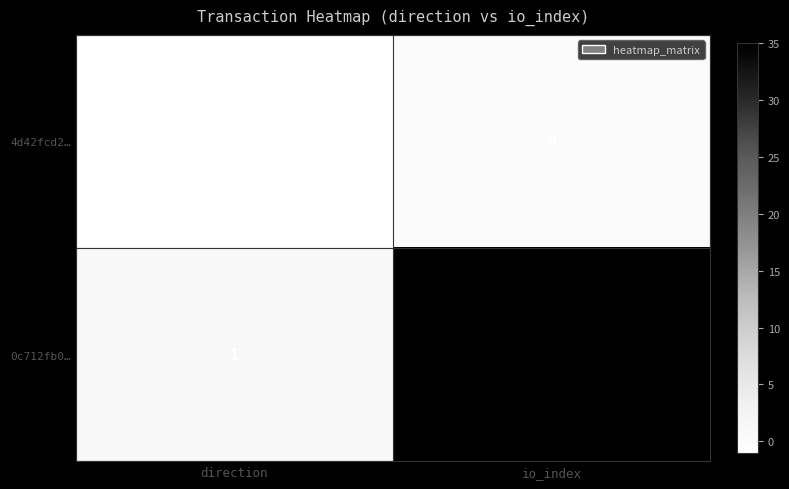

What is the greatest value displayed?

35